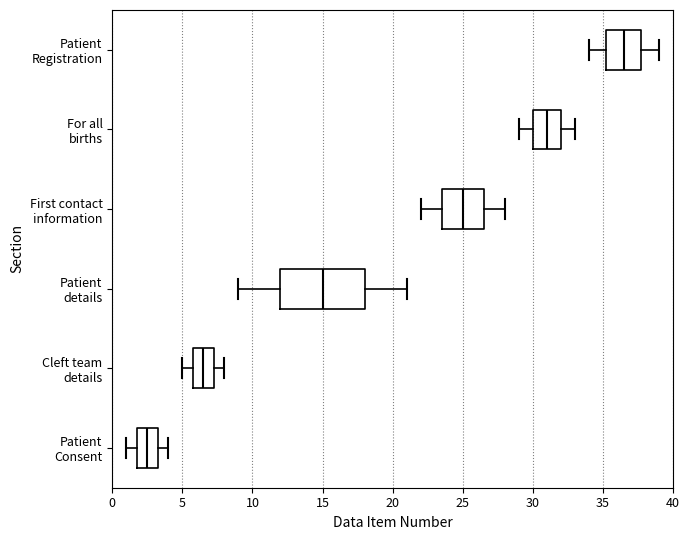

Which box's median line is the furthest to the left?

Patient Consent